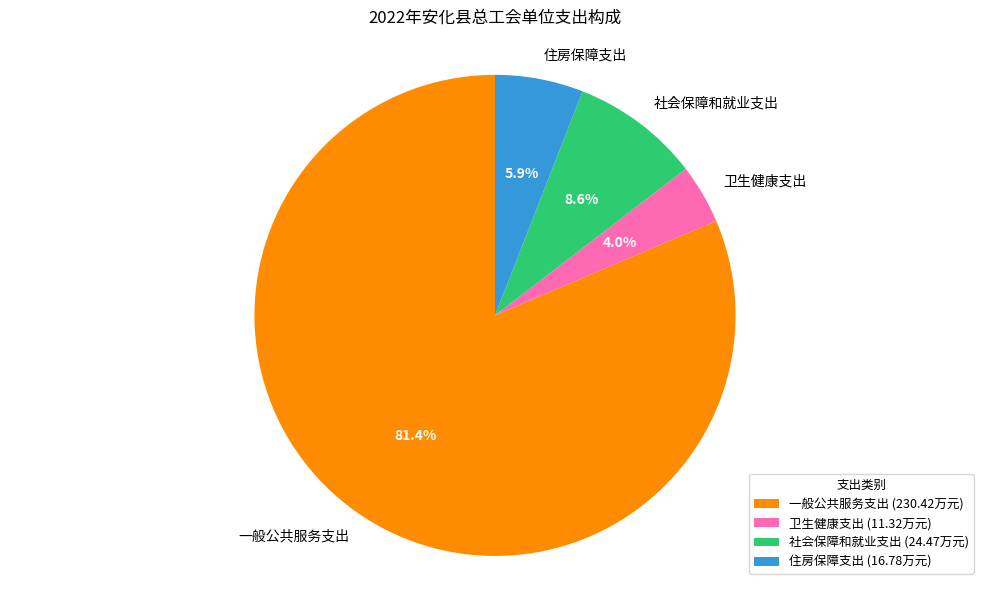

Is it true that 住房保障支出 is 6% of the pie?

True